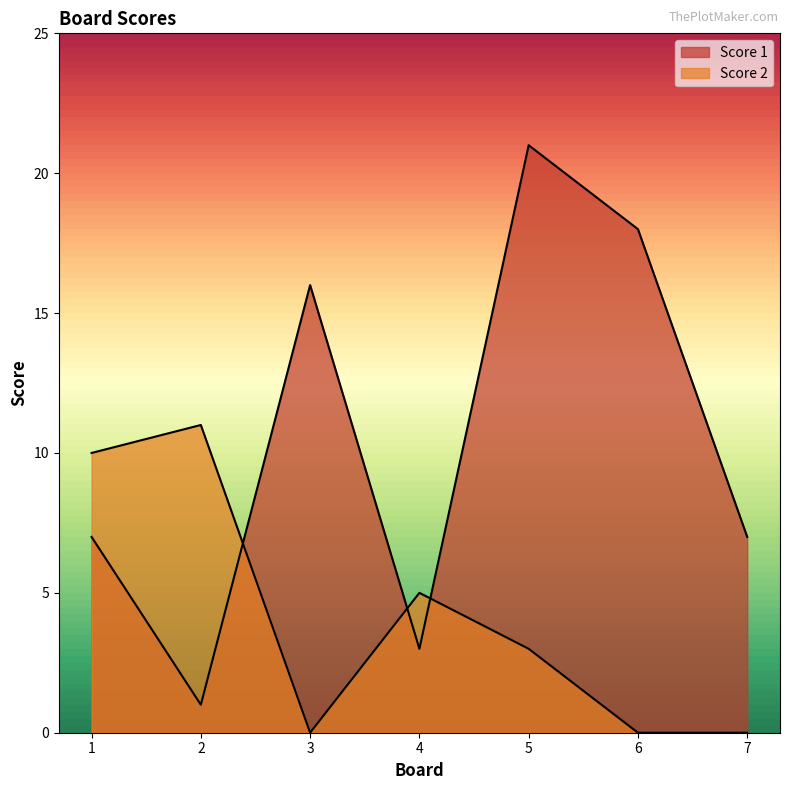

The value of Score 2 at 7 is 0. True or false?

True